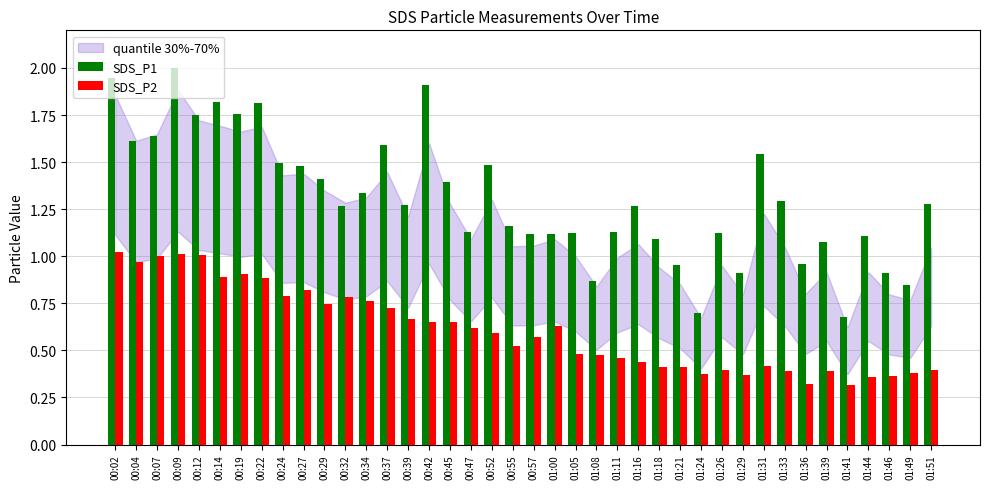

What is the sum of all SDS_P2 values?

24.4